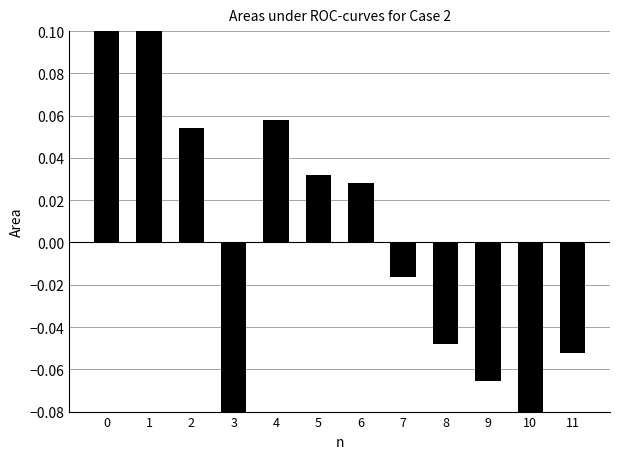

How many data points are less than 0?

6